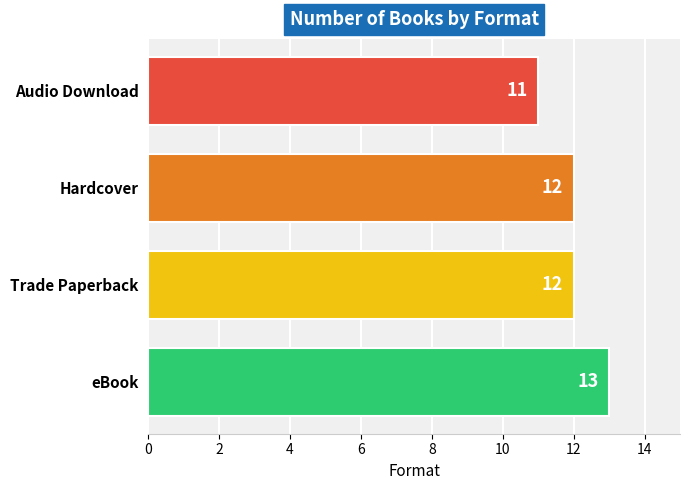

How many values are between 12 and 13?

3